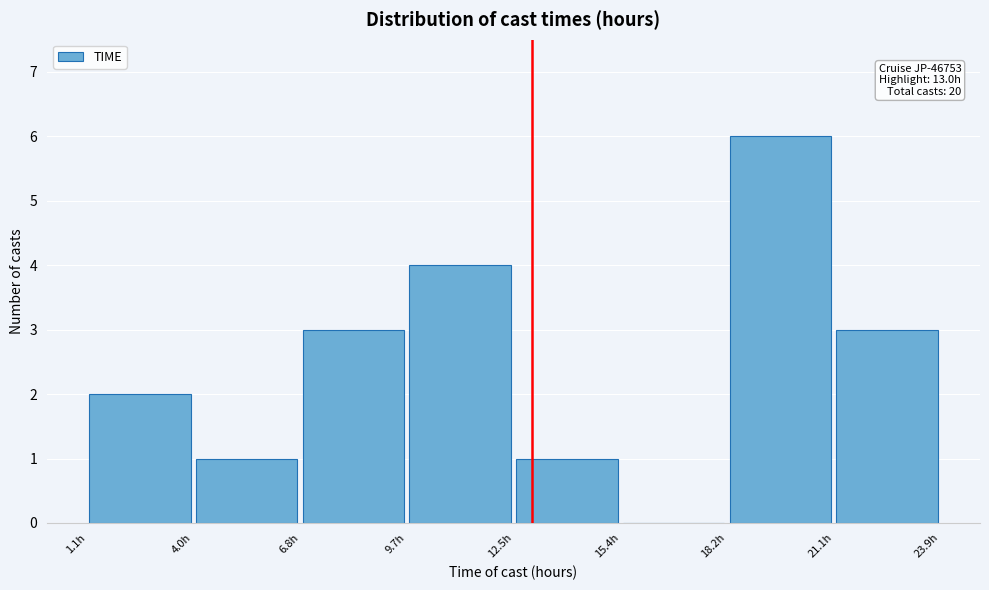

Which range on the x-axis has the tallest bar?

18.0 to 21.0